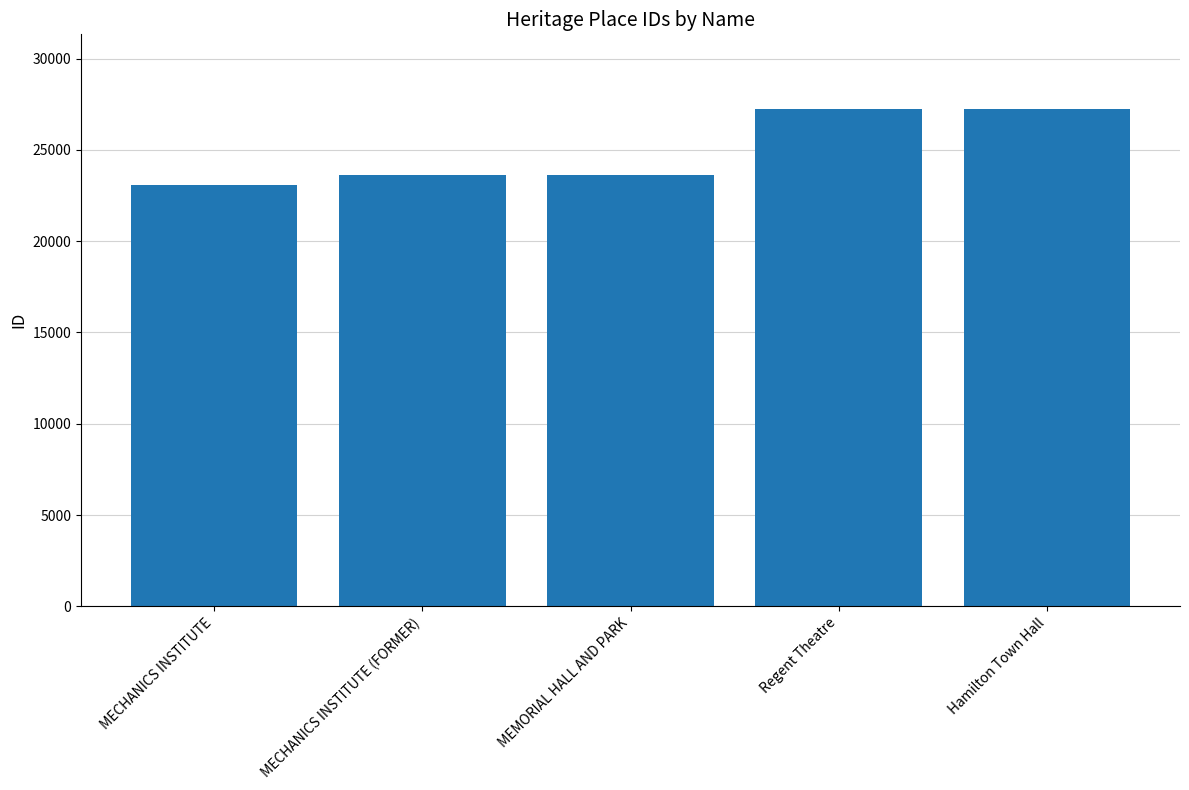

Is it true that the value at MECHANICS INSTITUTE is 23052?

True